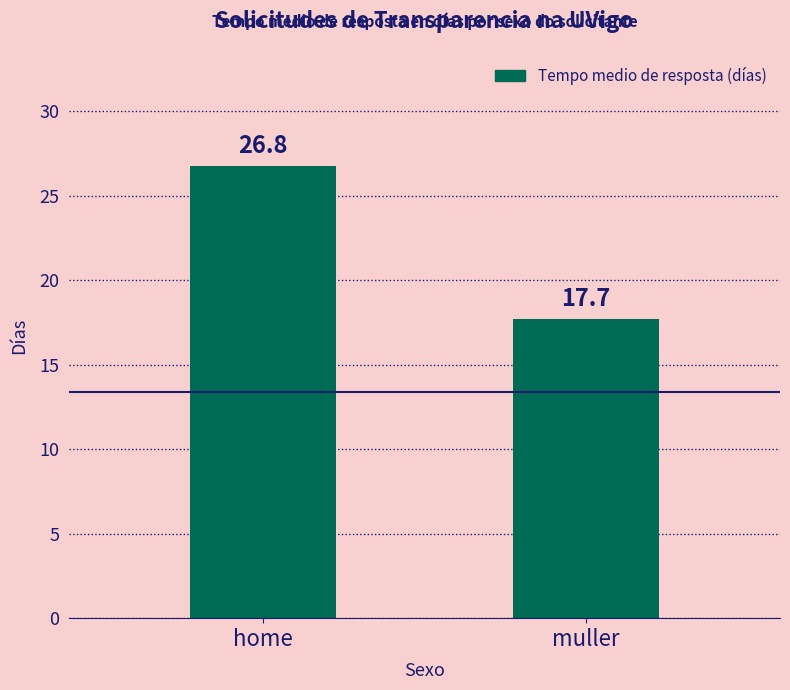

Rank the categories by value from lowest to highest.

muller, home